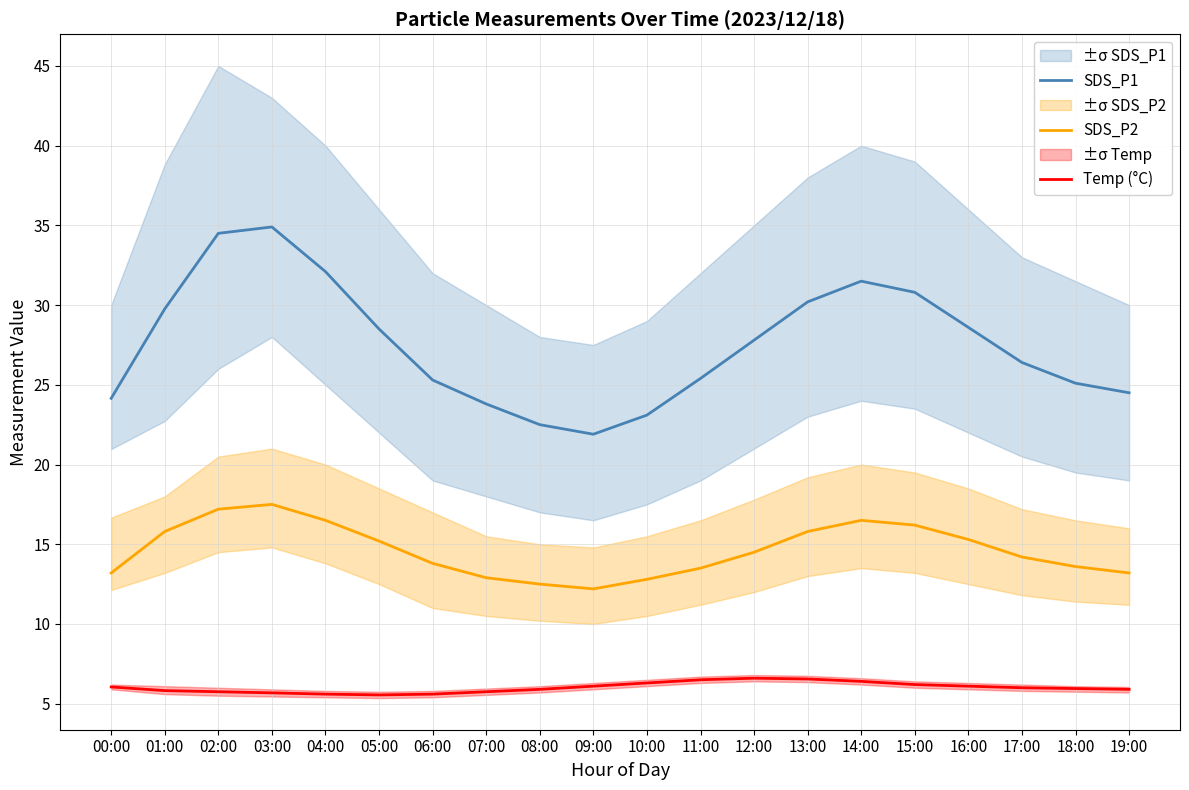

Reading left to right, transcribe all the data shown in this chart.

SDS_P1: 24.1	29.8	34.5	34.9	32.1	28.5	25.3	23.8	22.5	21.9	23.1	25.4	27.8	30.2	31.5	30.8	28.6	26.4	25.1	24.5
SDS_P2: 13.2	15.8	17.2	17.5	16.5	15.2	13.8	12.9	12.5	12.2	12.8	13.5	14.5	15.8	16.5	16.2	15.3	14.2	13.6	13.2
Temp (°C): 6.0	5.8	5.8	5.7	5.6	5.5	5.6	5.8	5.9	6.1	6.3	6.5	6.6	6.5	6.4	6.2	6.1	6.0	6.0	5.9